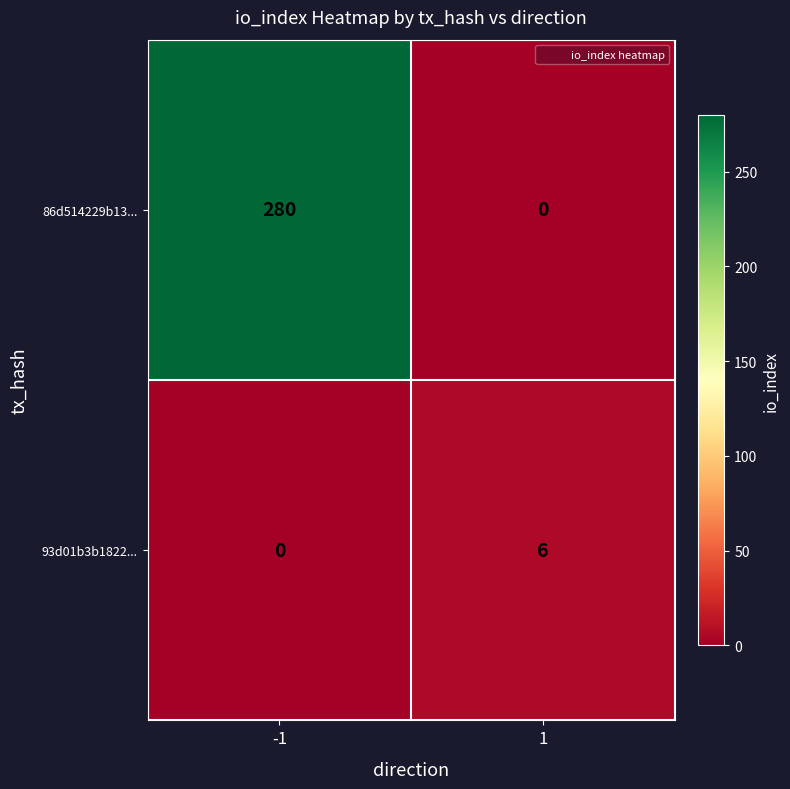

Which series has the largest range (max minus min)?

86d514229b13...